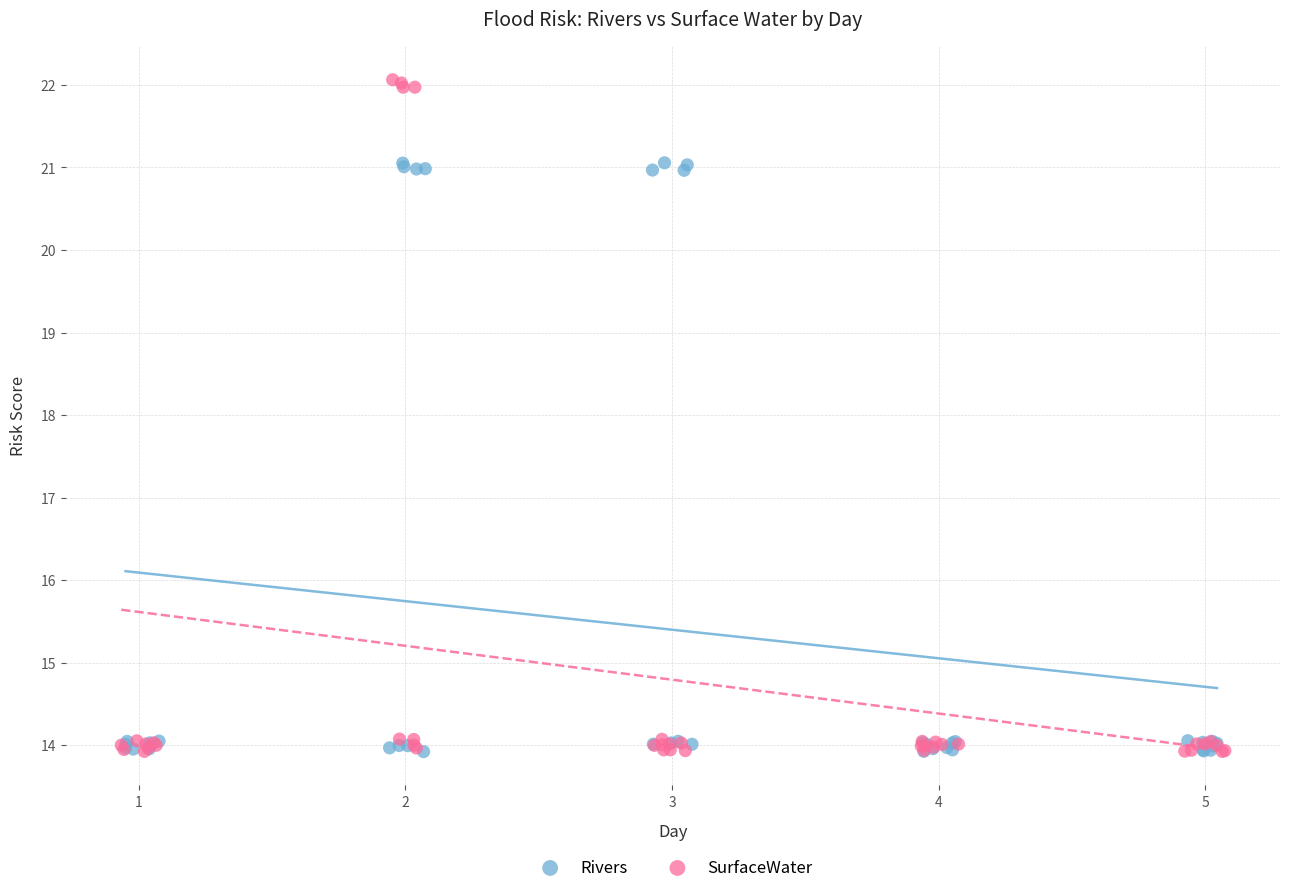

Which series contains the highest Y value?

SurfaceWater